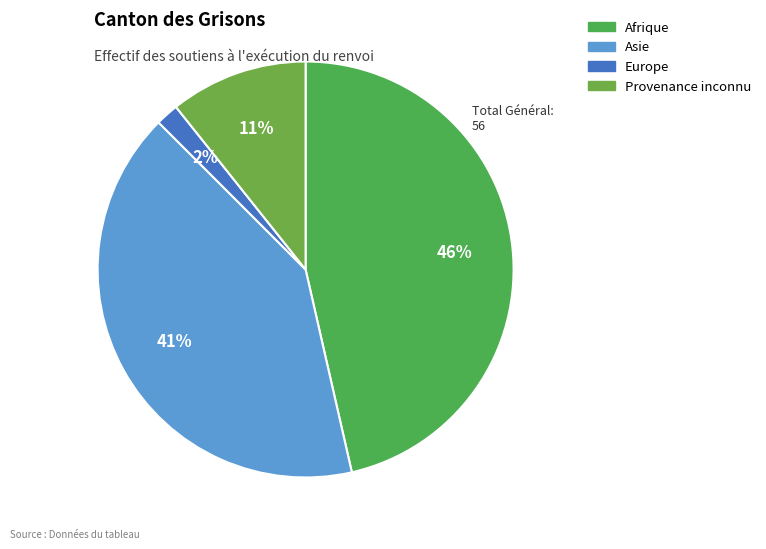

Combined, what portion of the pie is Europe and Provenance inconnu?

12.5%